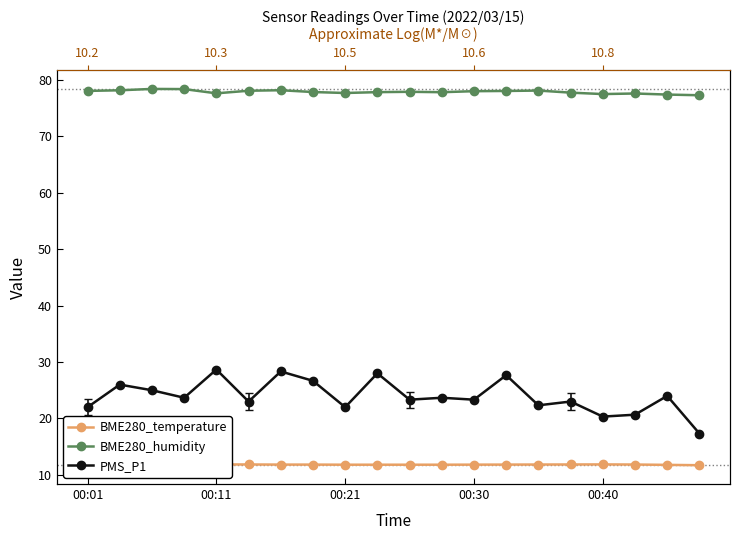

What is the total value across all series at 00:01?

111.9